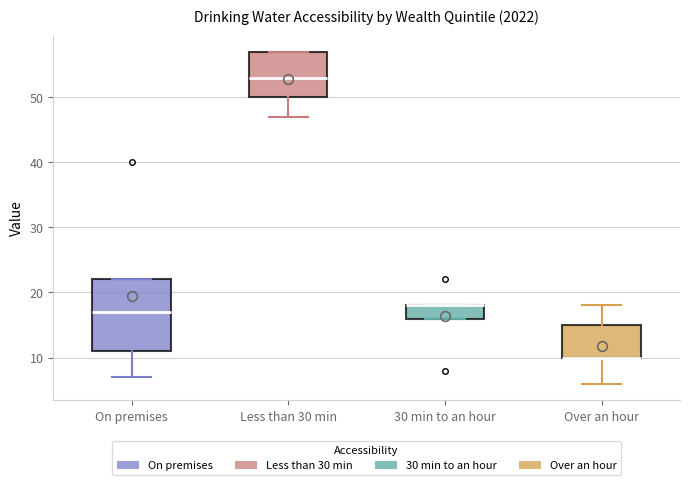

Reading left to right, read every box against the y-axis: the position of its median line, the range the box covers, and the ends of its whiskers. The values are not printed on the chart, so give them approximately, as read against the axis.

On premises: median 17, box 11 to 22, whiskers 7 to 22
Less than 30 min: median 53, box 50 to 57, whiskers 47 to 57
30 min to an hour: median 18 (drawn on the box's upper edge), box 16 to 18, whiskers 16 to 18
Over an hour: median 10 (drawn on the box's lower edge), box 10 to 15, whiskers 6 to 18